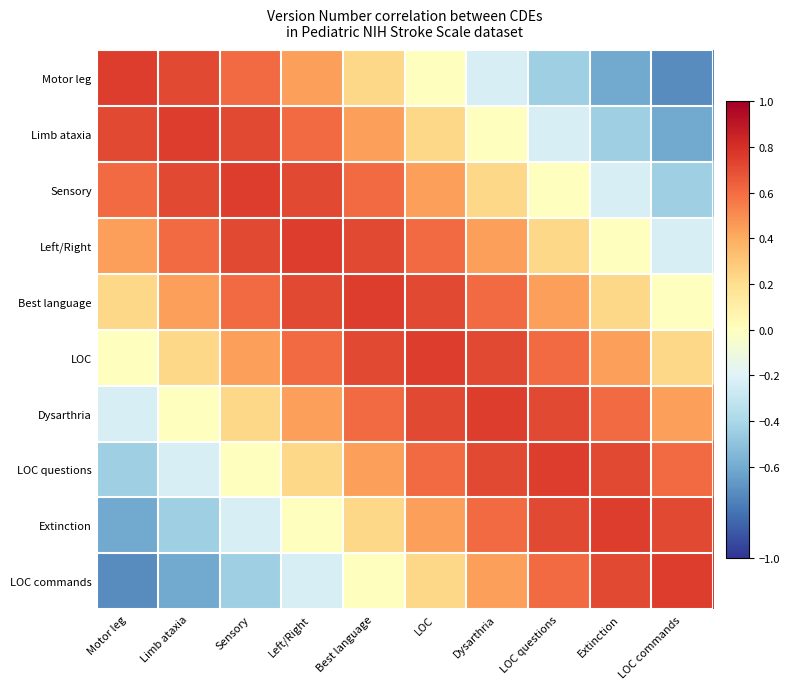

Which series has the largest range (max minus min)?

Motor leg